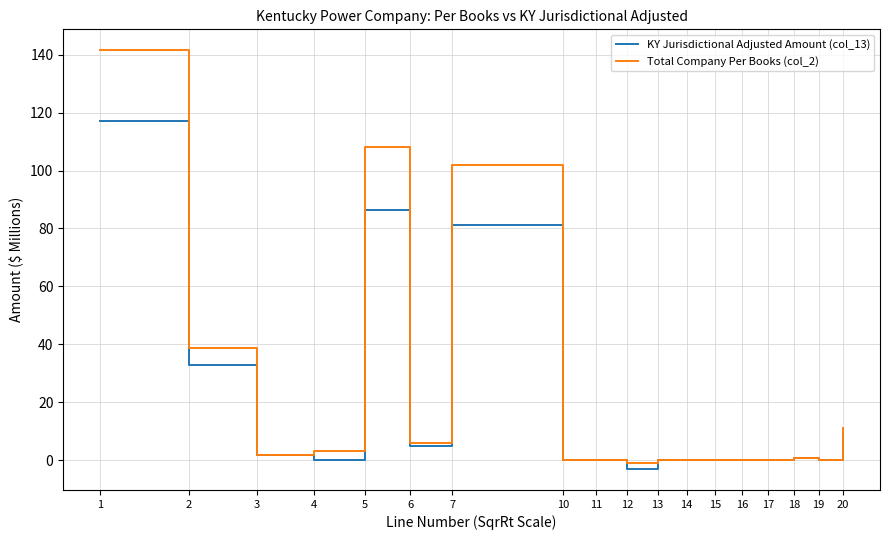

What is the maximum value for Total Company Per Books (col_2)?

141.5